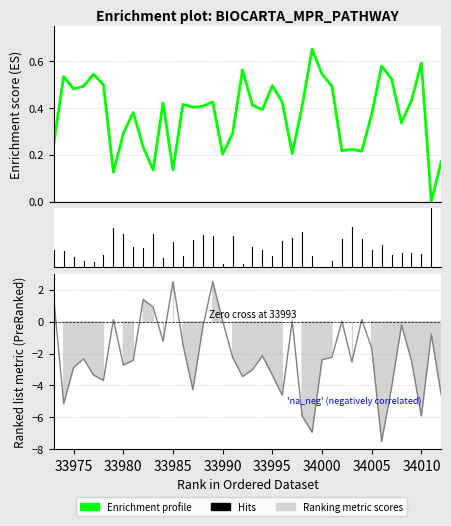

At which category is the sum across all series the highest?

33989